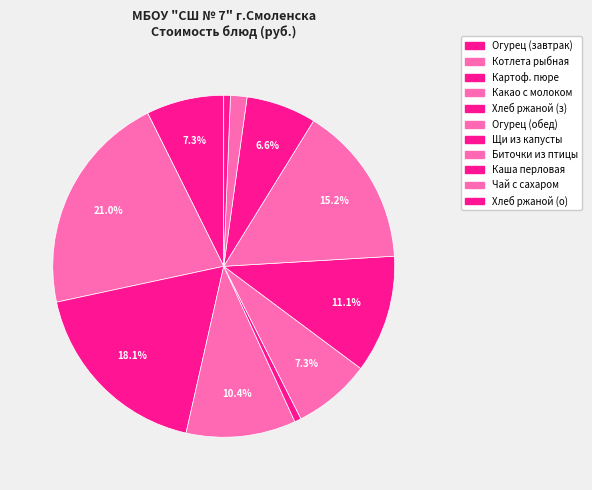

Count the number of slices in the pie.

11